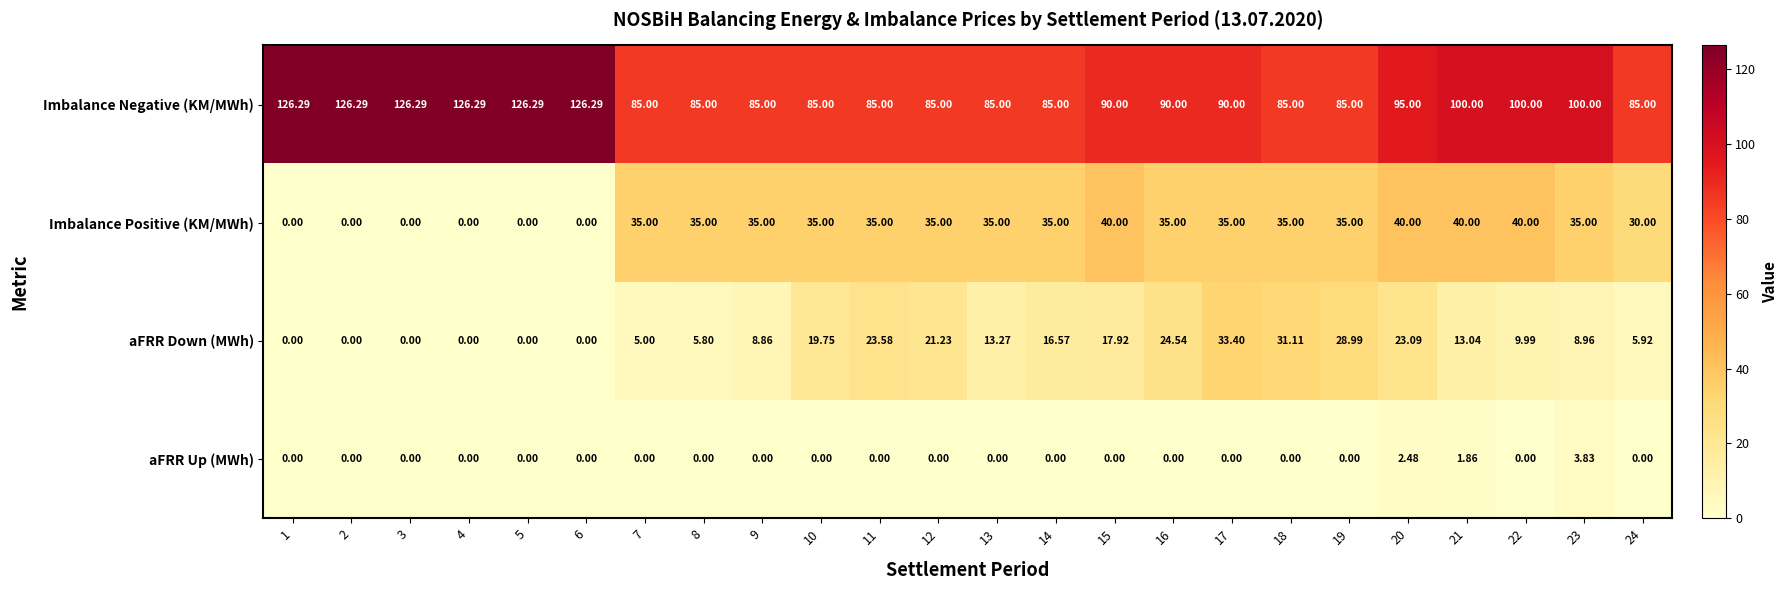

Which series changed the most between 8 and 14?

aFRR Down (MWh)